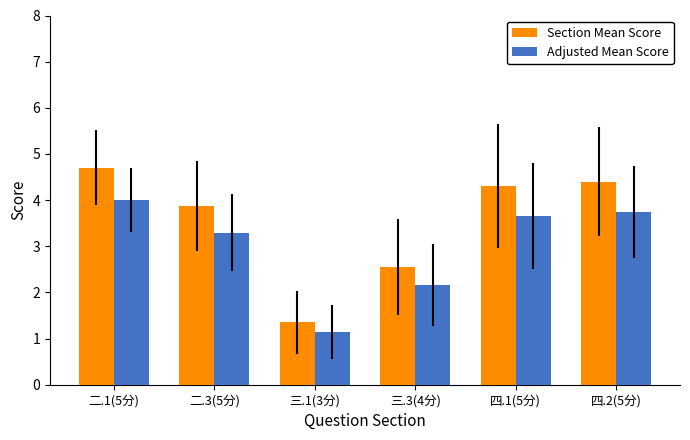

What is the average value of the Section Mean Score series?

3.5